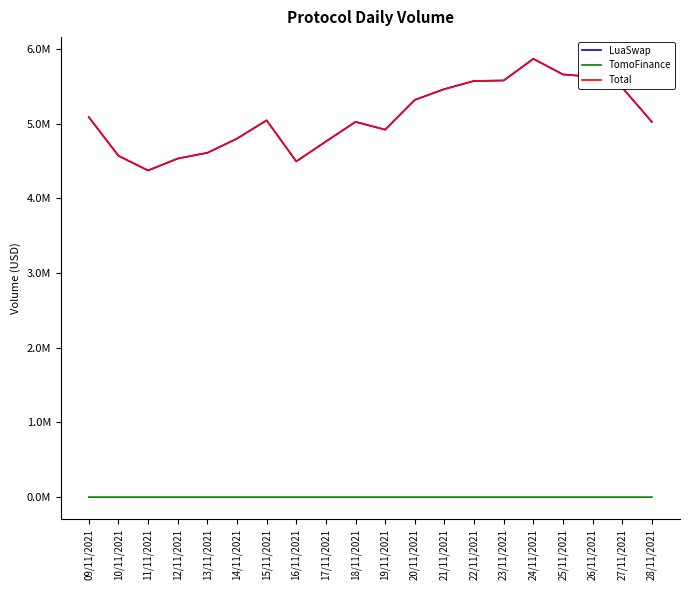

What is the spread (max minus min) of values at 13/11/2021?

4608736.0